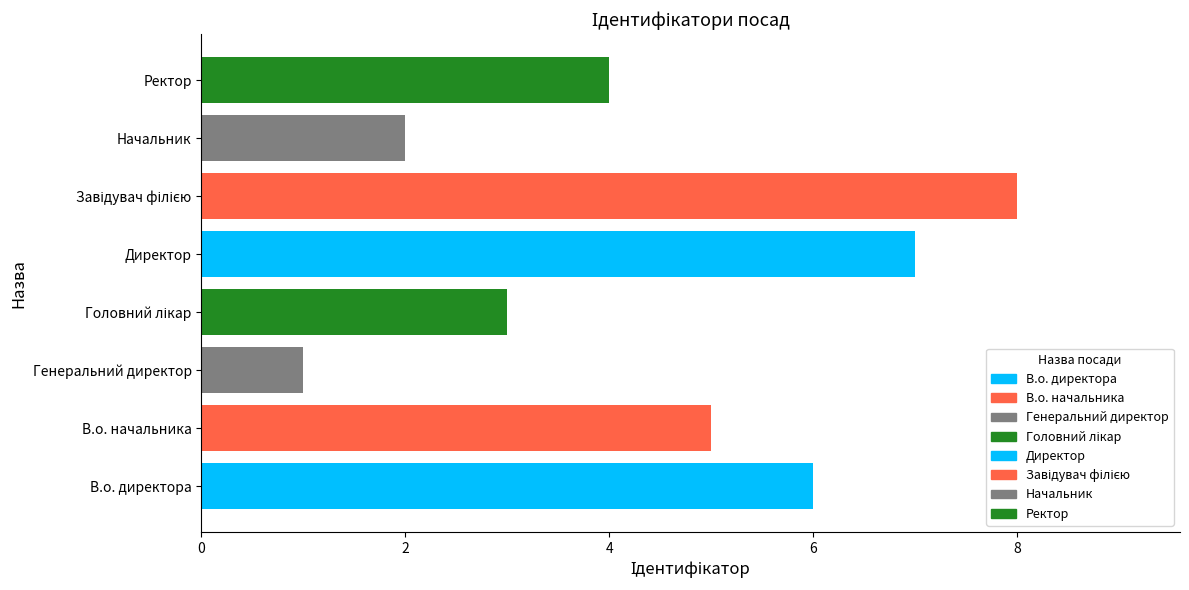

What is the sum of the values at Ректор and Генеральний директор?

5